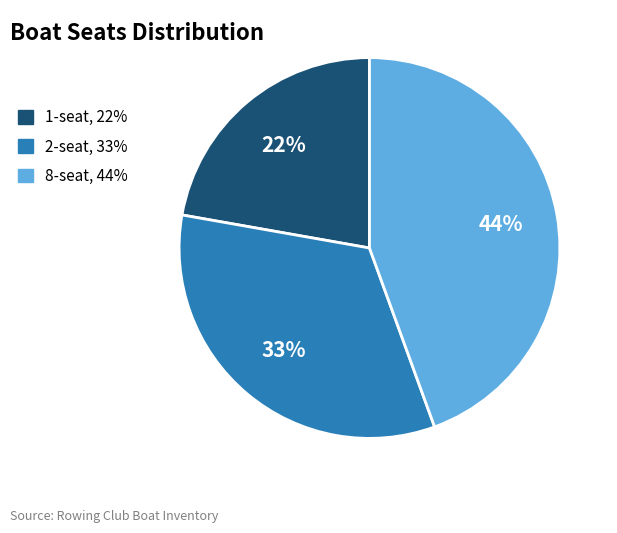

Rank the categories by value from highest to lowest.

8-seat, 44%, 2-seat, 33%, 1-seat, 22%